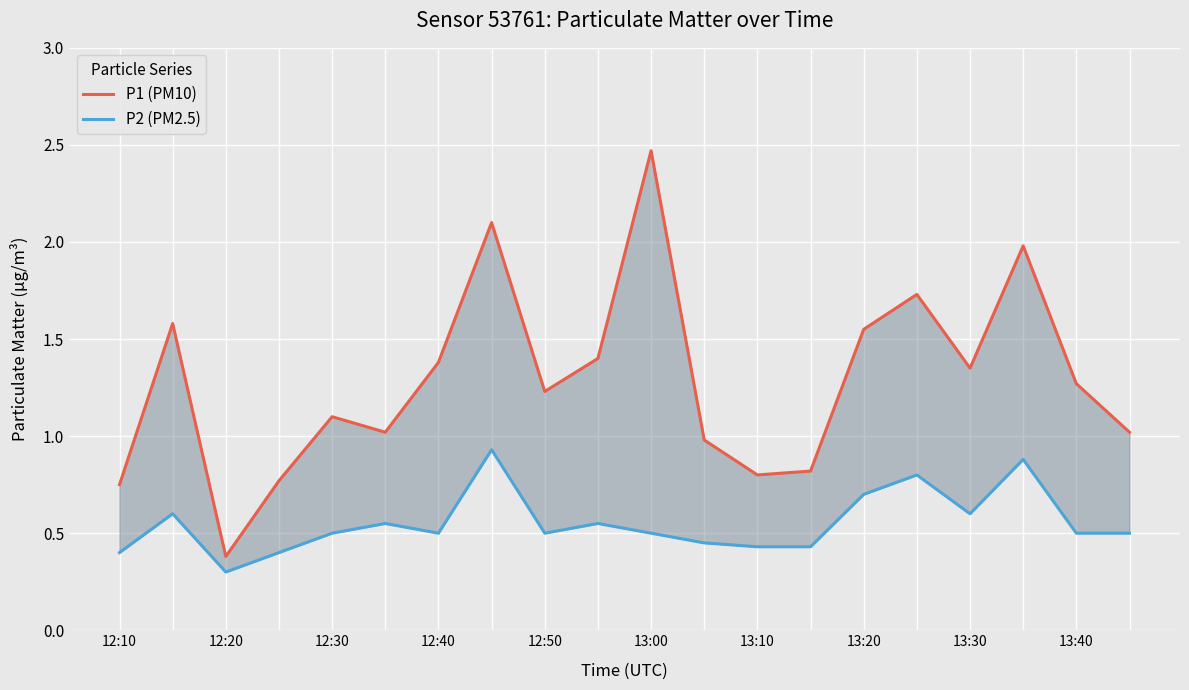

At how many categories does at least one series exceed 0?

20